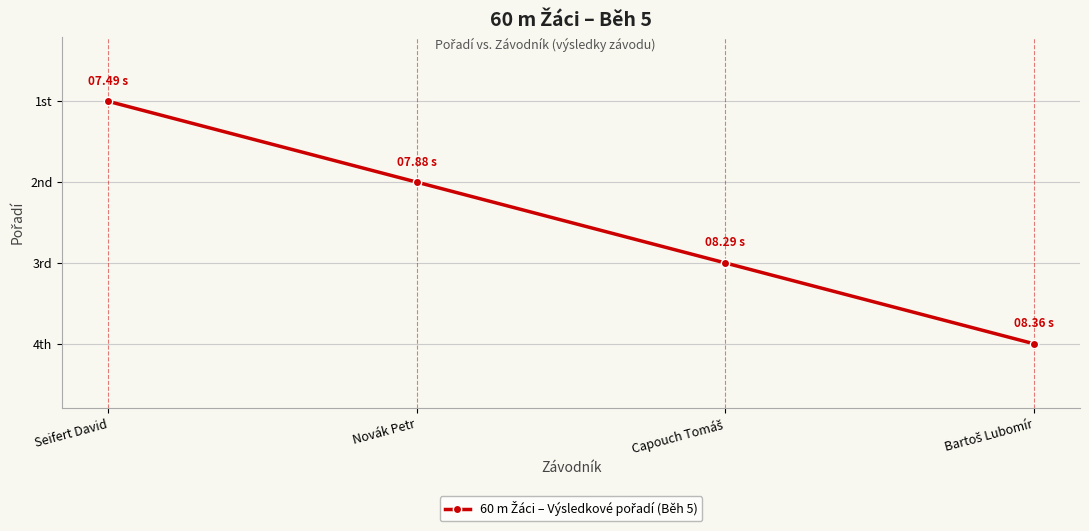

What is the difference between the maximum and minimum values?

3